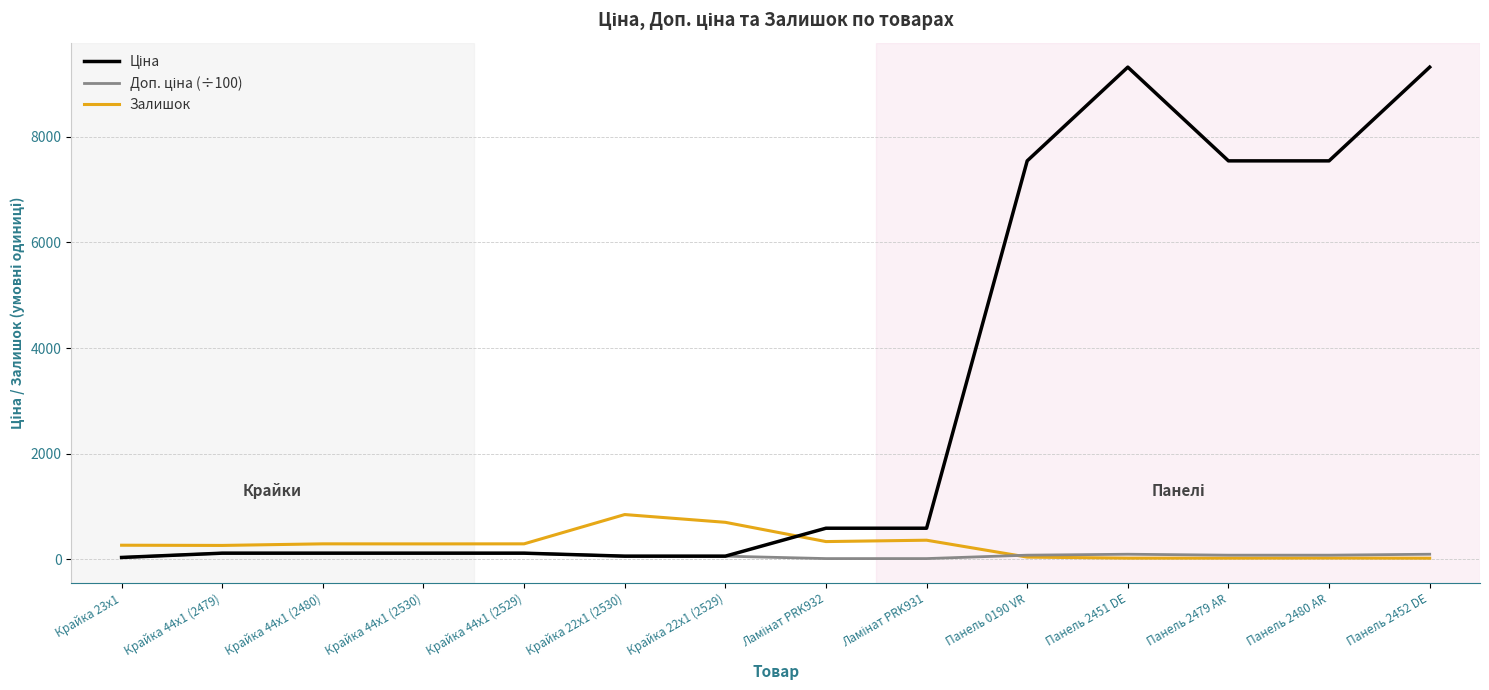

Is it true that Залишок equals 19.0 at Панель 2479 AR?

True